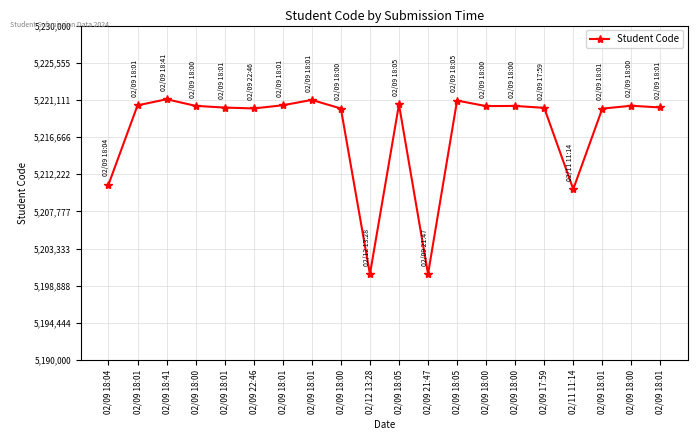

Is this an area chart (filled region under the line)?

No